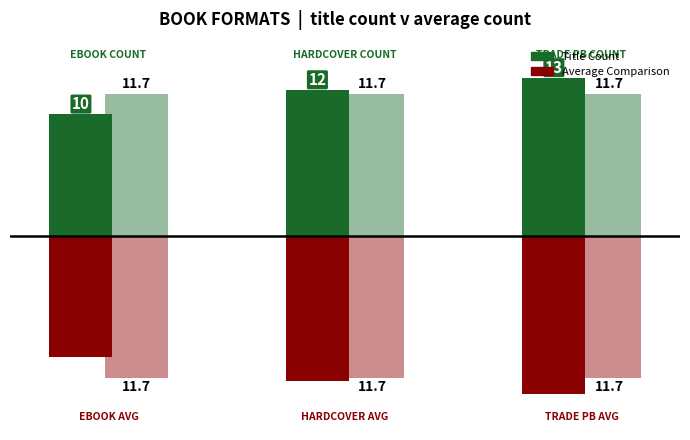

How many categories are shown in the chart?

3